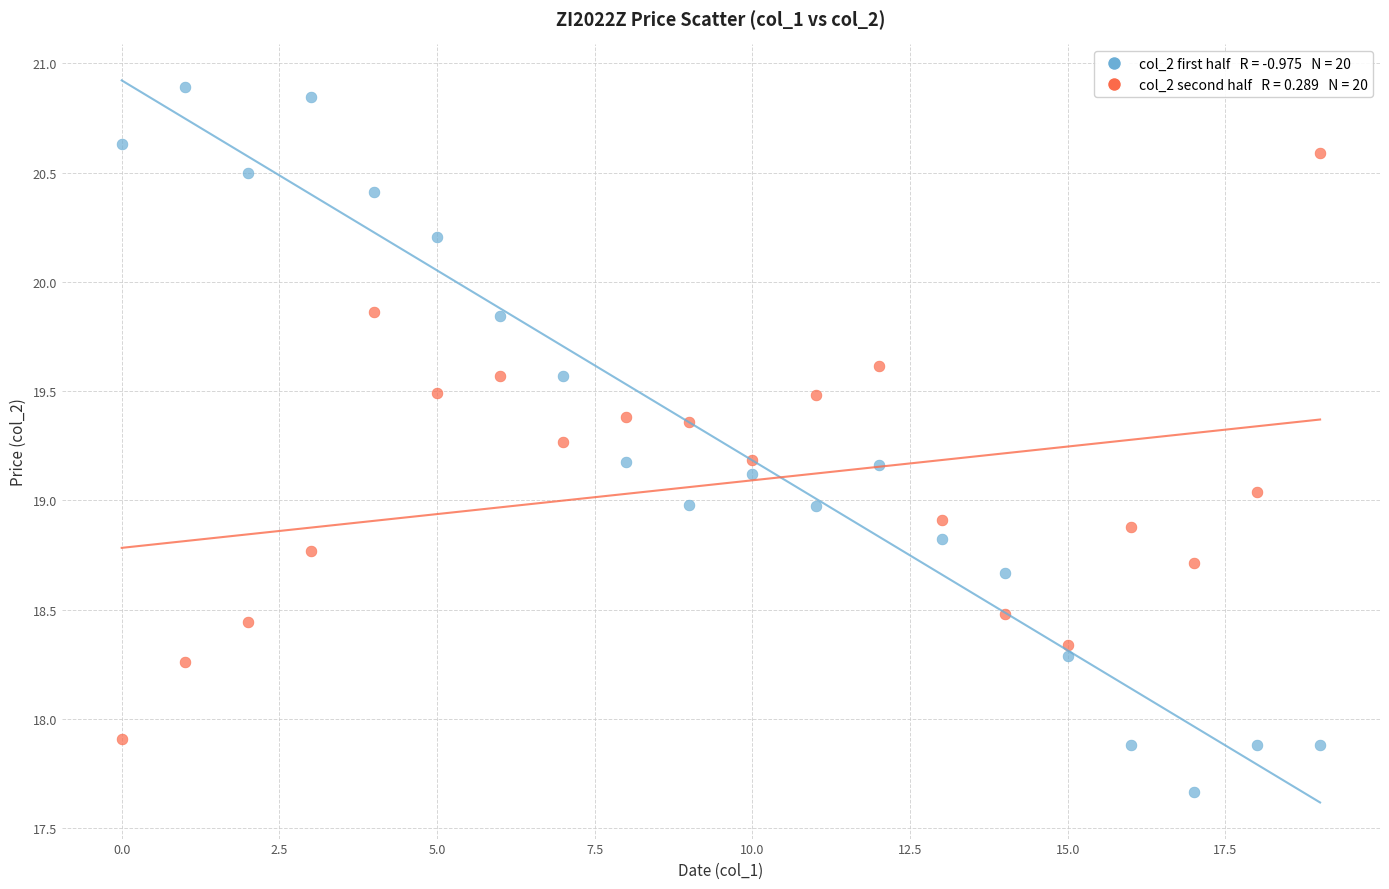

Count the number of points in this scatter plot.

40